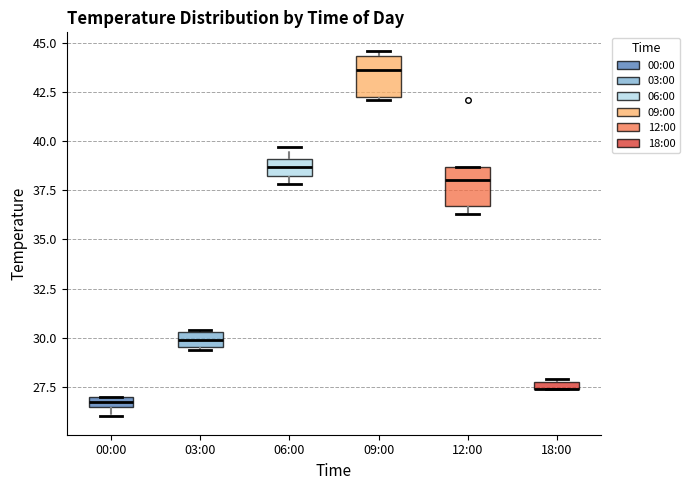

Where does the median line of the box for 03:00 sit on the y-axis? The values are not printed on the chart, so give them approximately, as read against the axis.

30.0